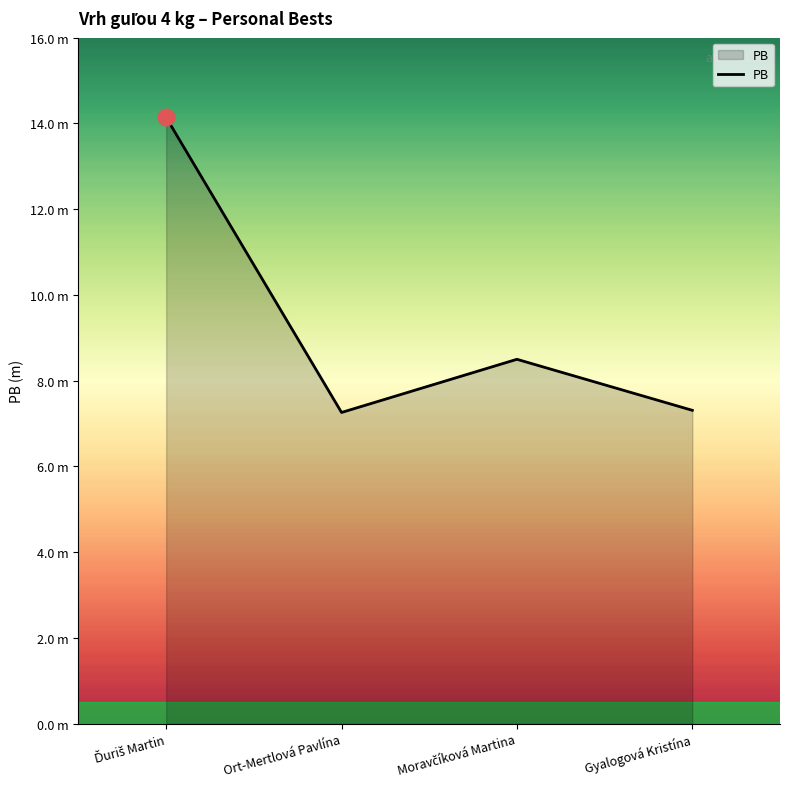

Does the chart have visible grid lines?

No